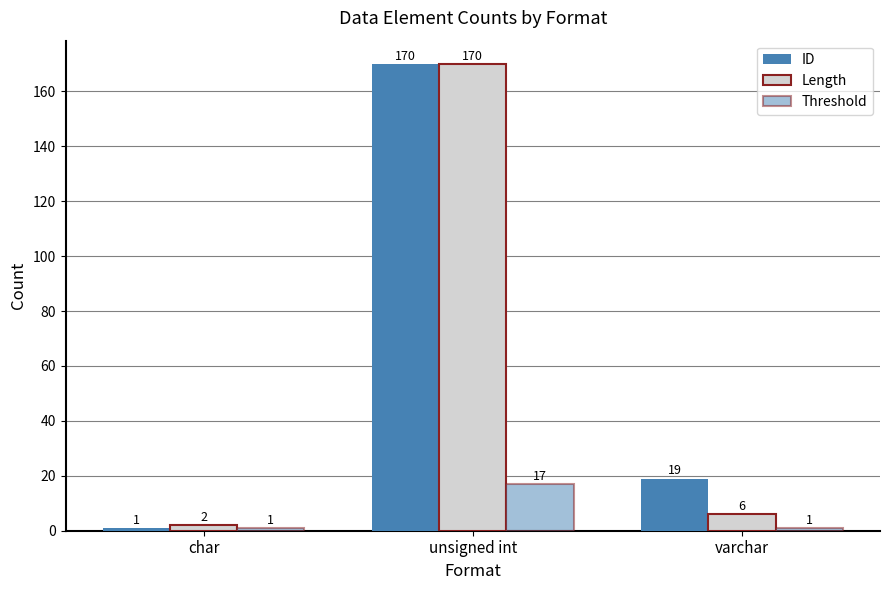

Which series changed the most between unsigned int and varchar?

Length